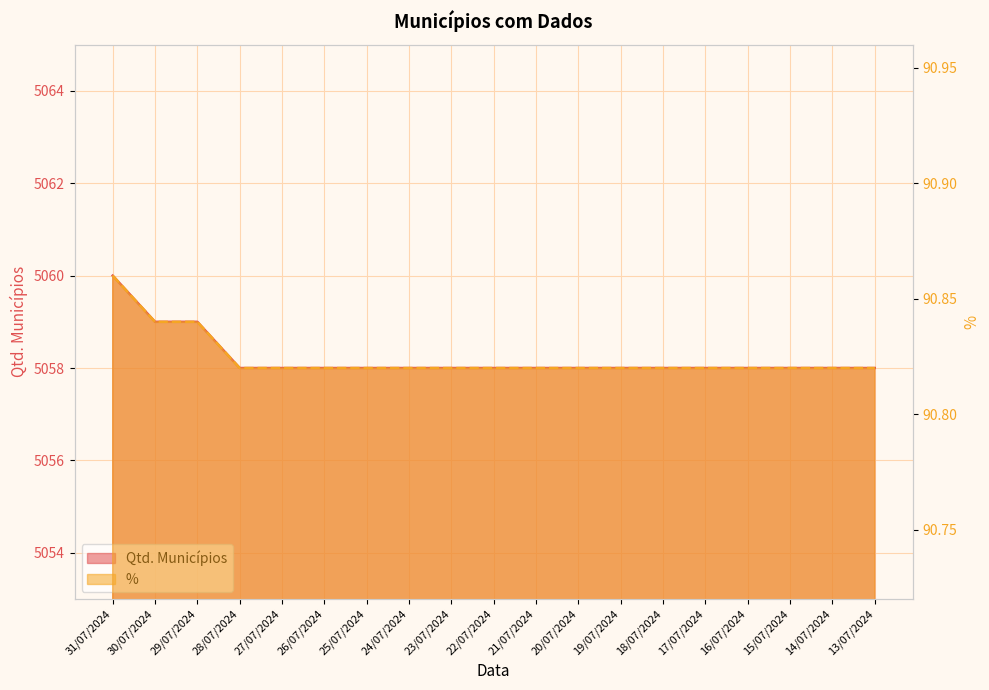

What is the spread (max minus min) of values at 19/07/2024?

4967.2